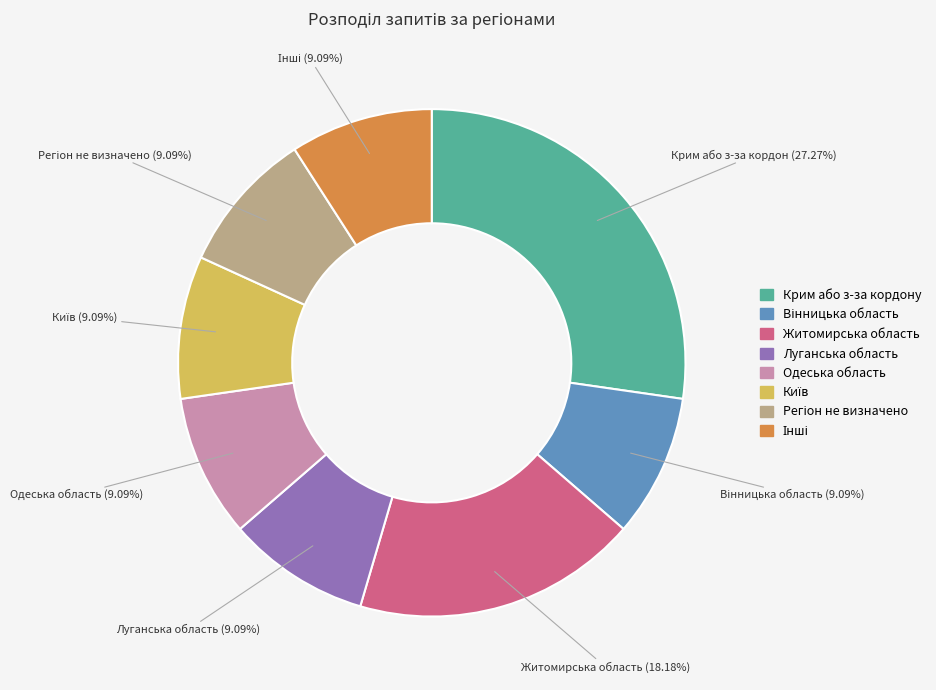

Is there any slice that represents more than half of the pie?

No